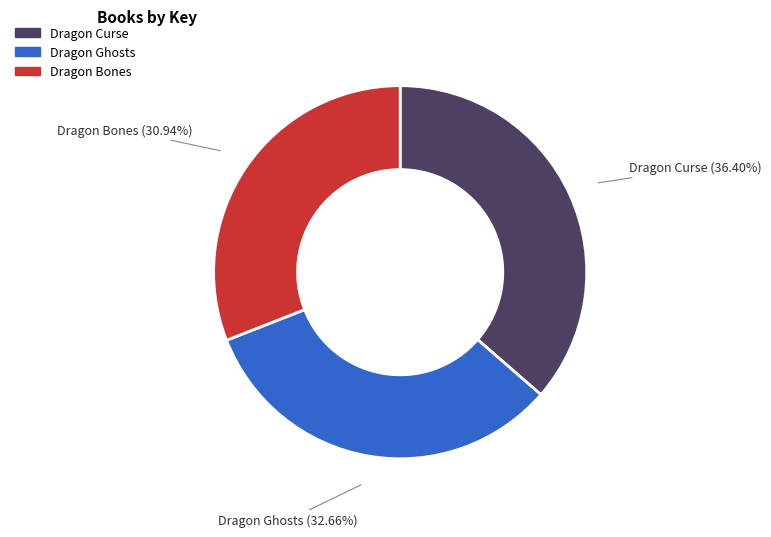

What is the largest slice in the pie chart?

Dragon Curse